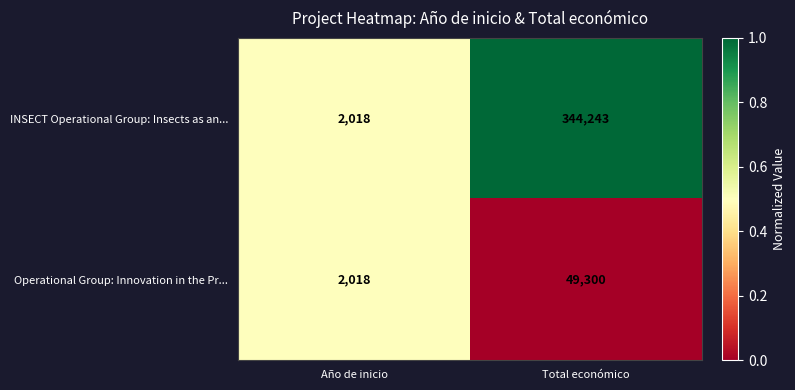

Reading left to right, extract all data points from this chart.

INSECT Operational Group: Insects as an...: 2018	344243
Operational Group: Innovation in the Pr...: 2018	49300